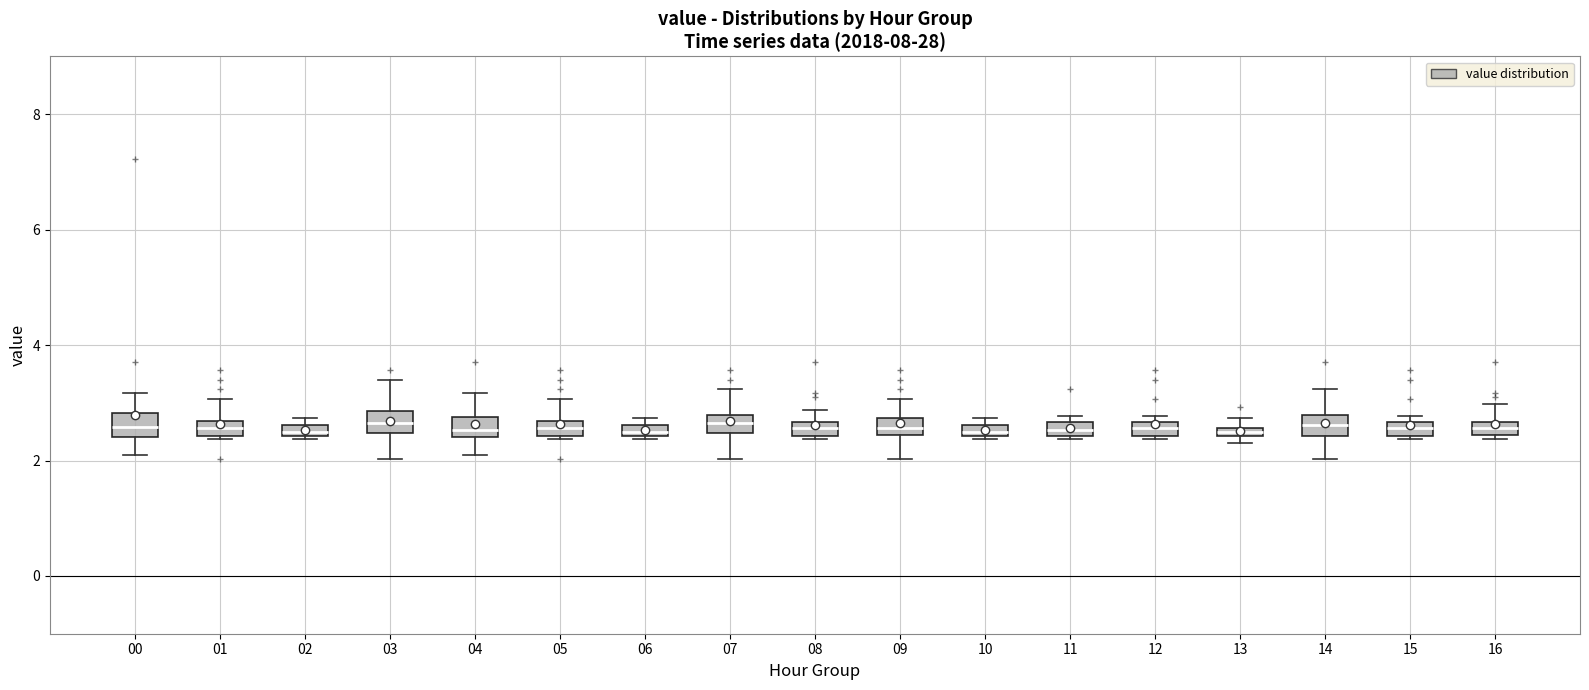

Where does the lower whisker of the box at x = 09 end on the y-axis? The values are not printed on the chart, so give them approximately, as read against the axis.

2.0